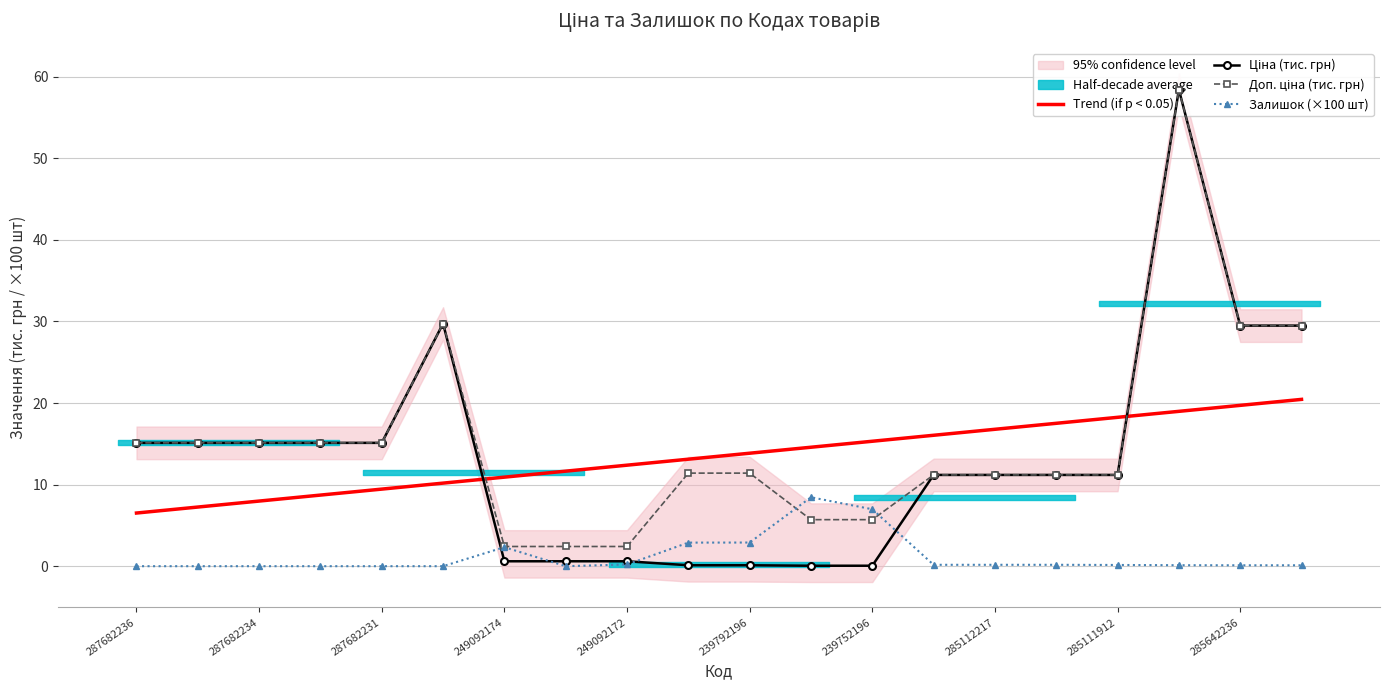

At how many categories does at least one series exceed 17?

6